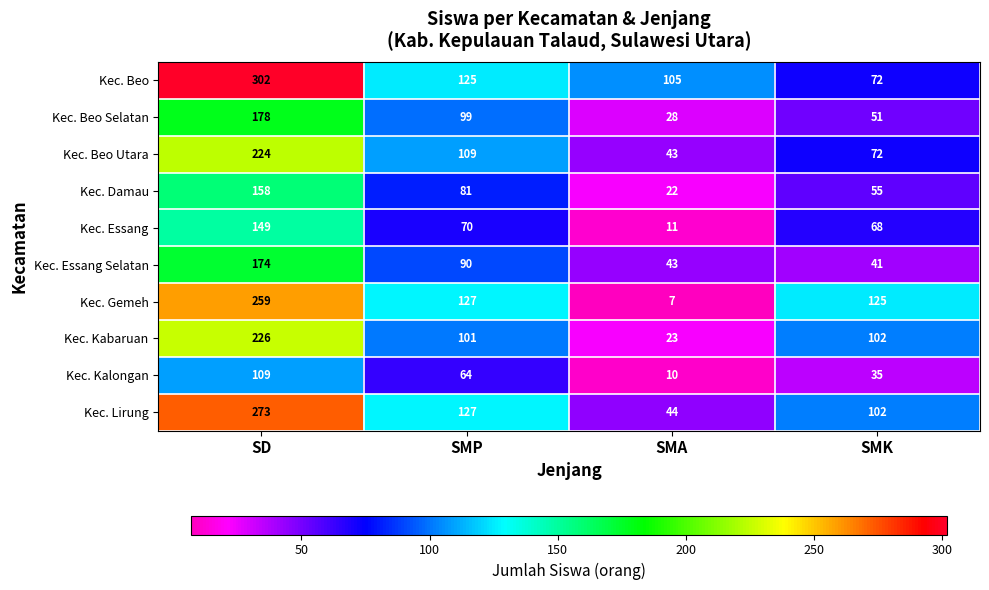

Which series has the widest spread of values?

Kec. Gemeh